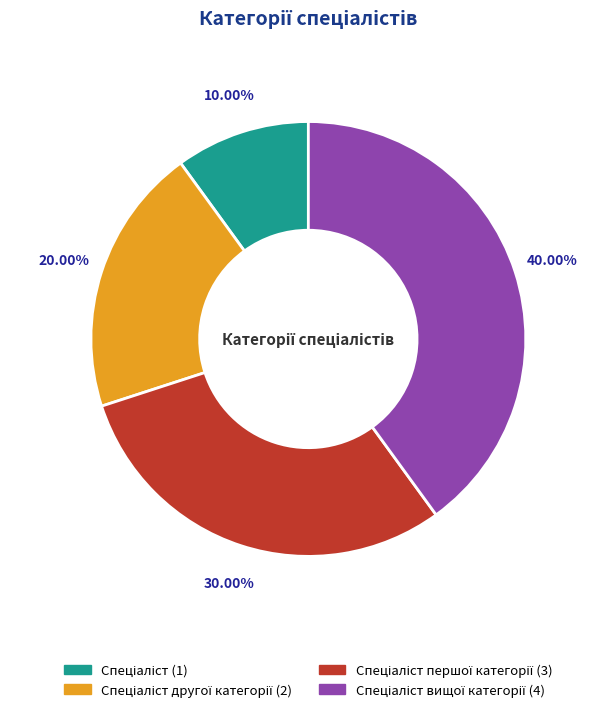

Is there any slice that represents more than half of the pie?

No